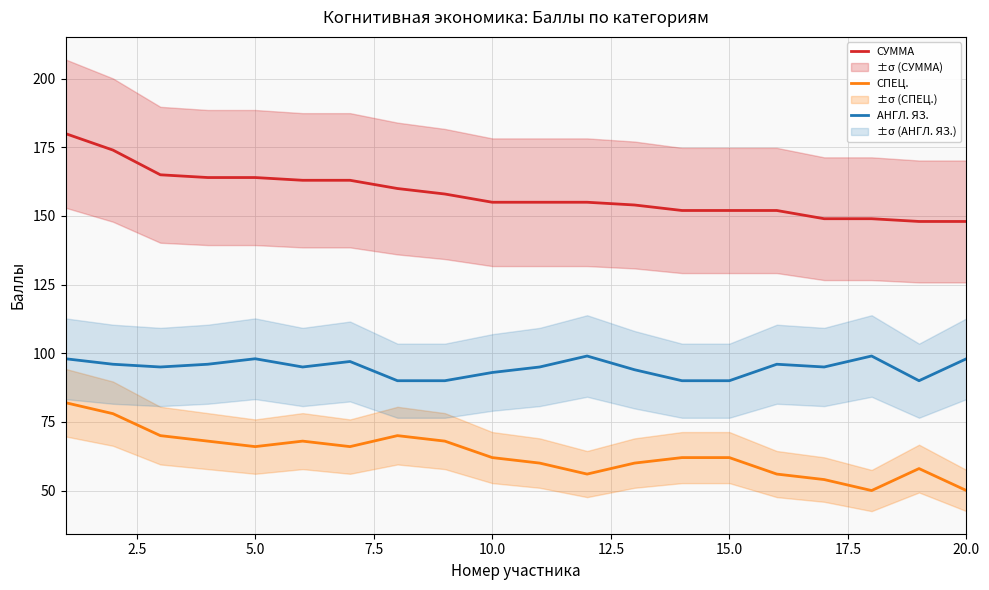

How many data points does each series have?

20